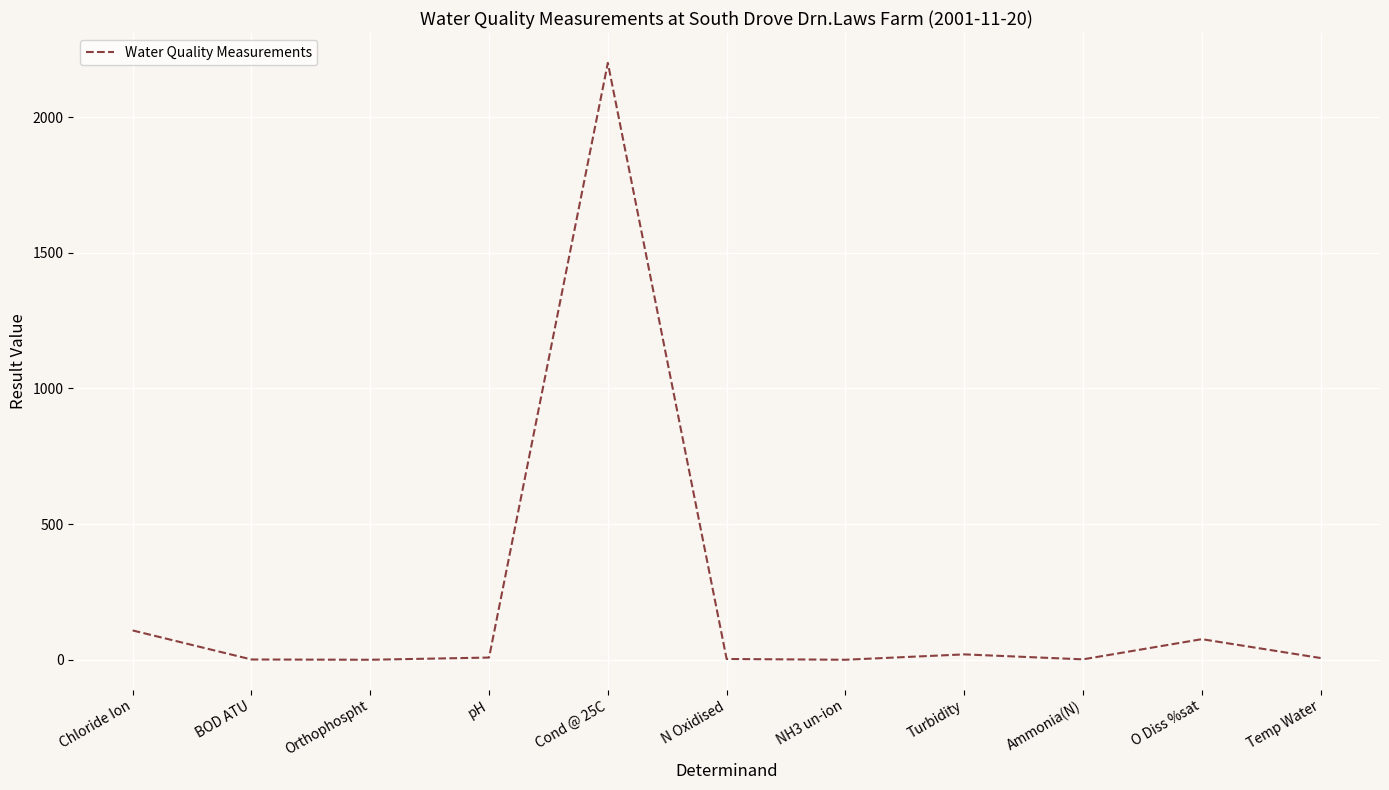

What is the change in value from Chloride Ion to Turbidity?

-88.2